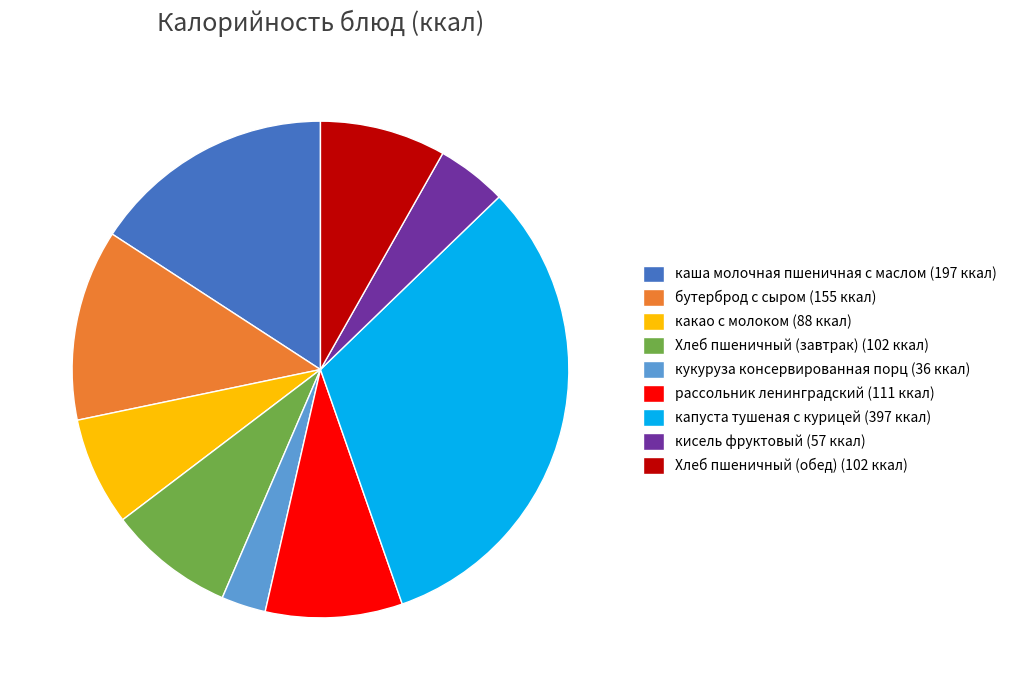

How many slices are in this pie chart?

9